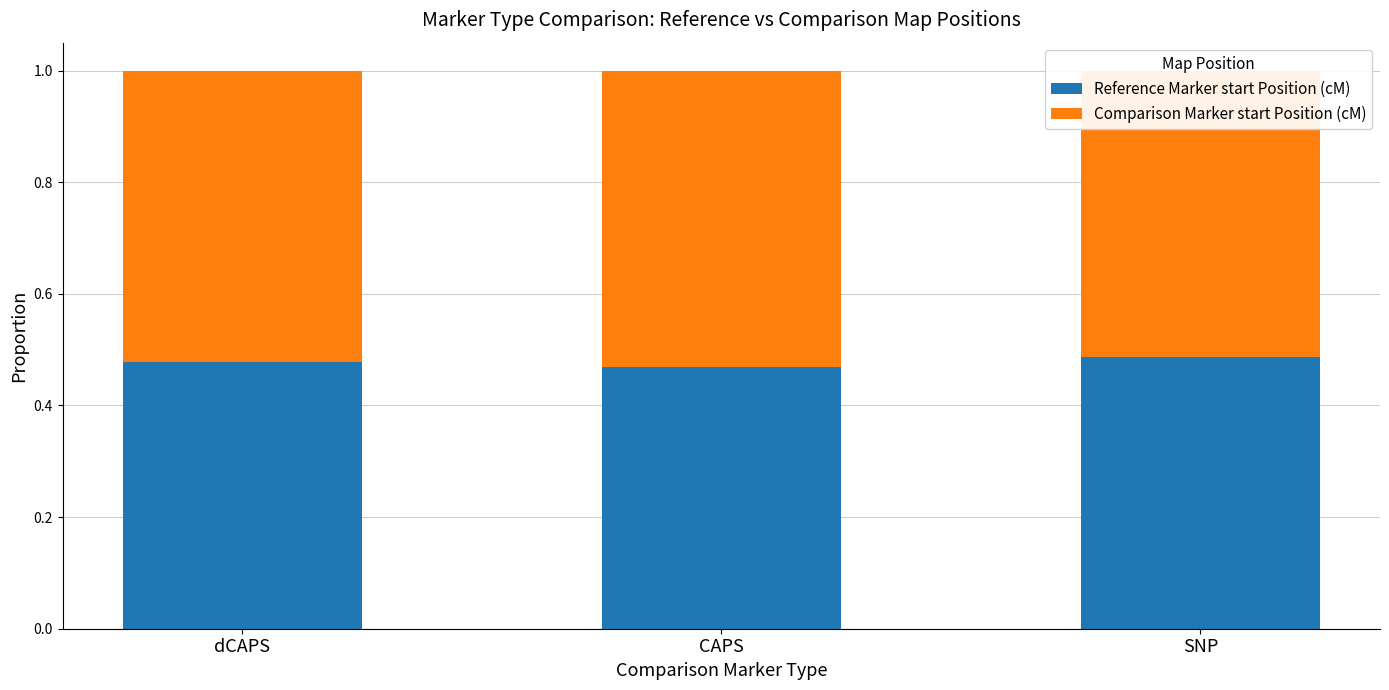

How many groups of bars are there?

3